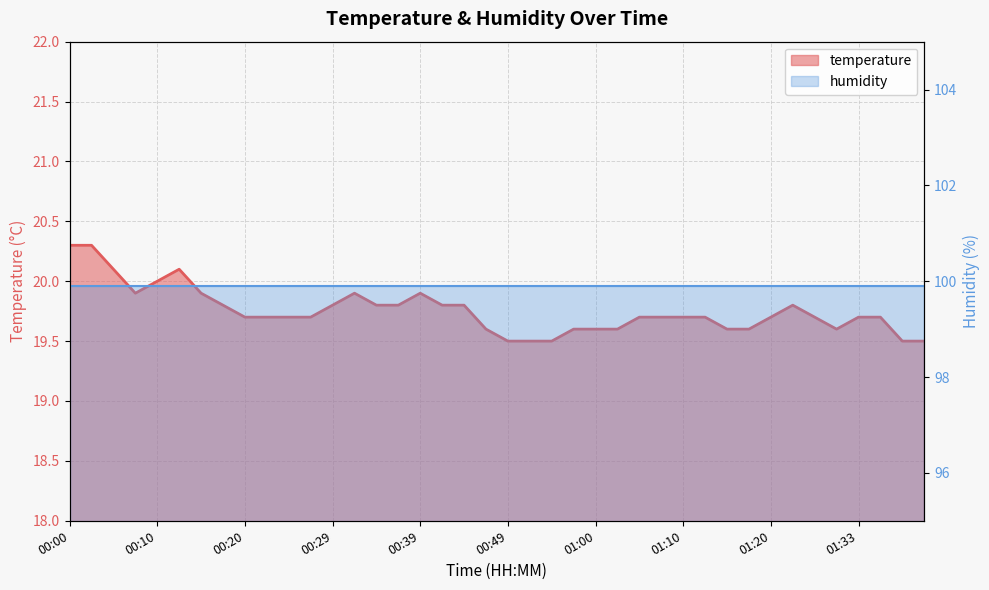

Rank the categories by value from highest to lowest.

00:00, 00:02, 00:05, 00:12, 00:10, 00:07, 00:15, 00:32, 00:39, 00:17, 00:29, 00:34, 00:37, 00:42, 00:44, 01:25, 00:20, 00:22, 00:25, 00:27, 01:05, 01:07, 01:10, 01:12, 01:20, 01:28, 01:33, 01:35, 00:46, 00:57, 01:00, 01:02, 01:14, 01:17, 01:30, 00:49, 00:52, 00:54, 01:38, 01:41